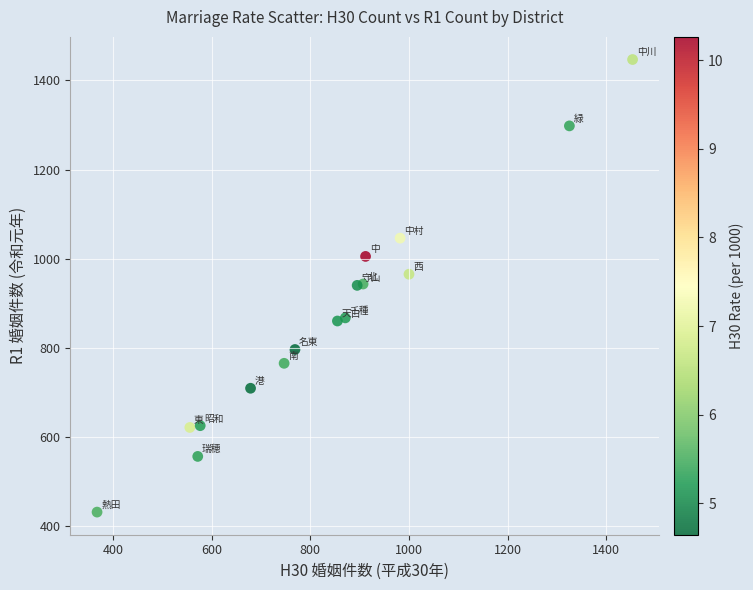

What is the range of Y values (max minus min)?

1016